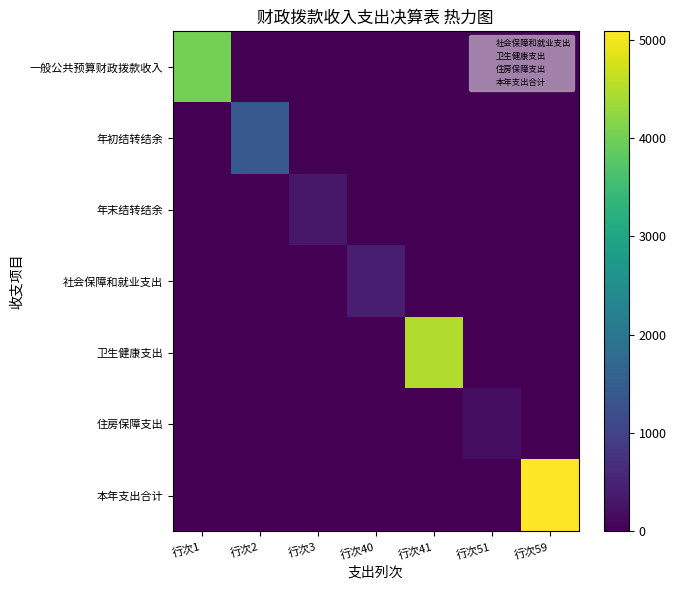

What is the spread (max minus min) of values at 行次40?

421.3